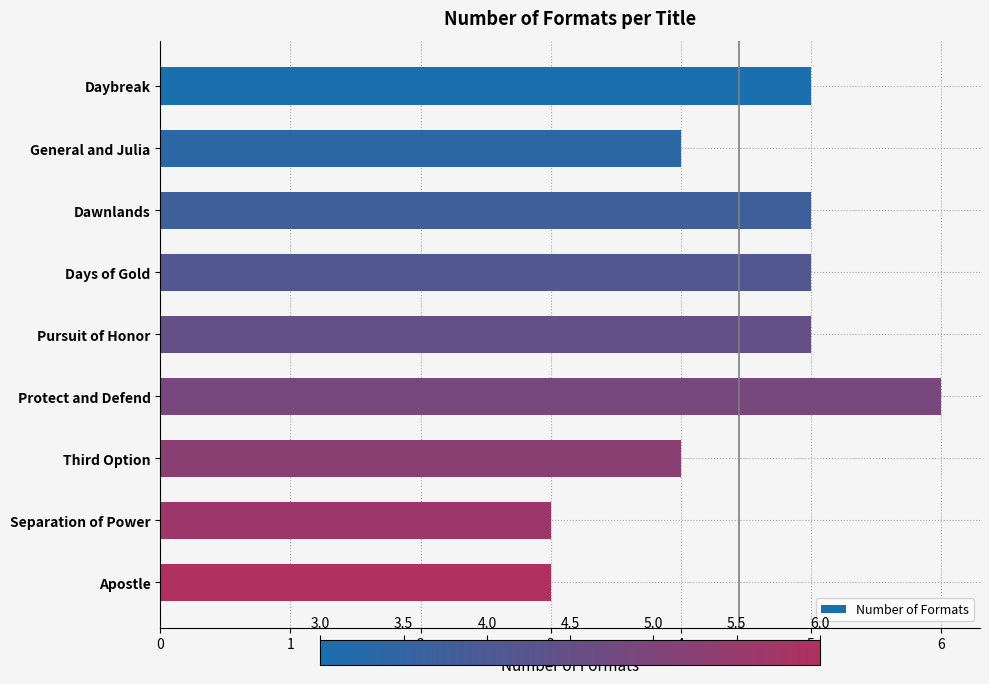

What is the maximum value shown in the chart?

6